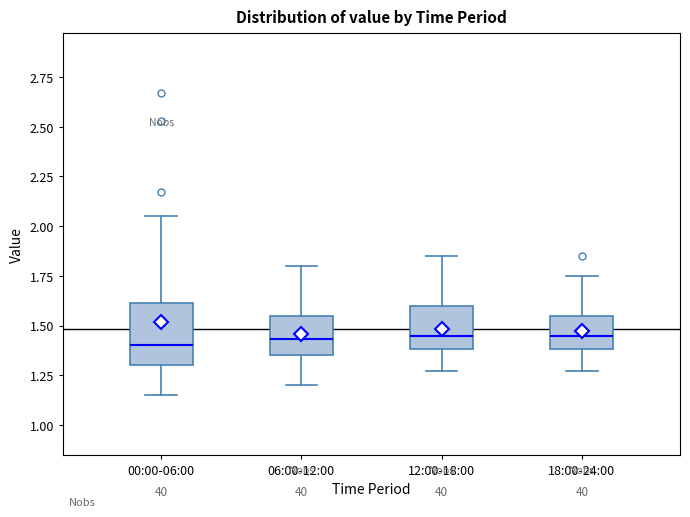

Where is the lower edge of the box for 18:00-24:00 on the y-axis? The values are not printed on the chart, so give them approximately, as read against the axis.

1.40